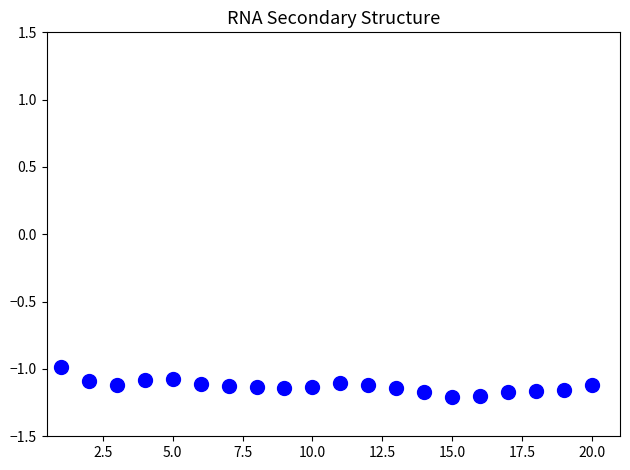

What is the range of X values (max minus min)?

19.0